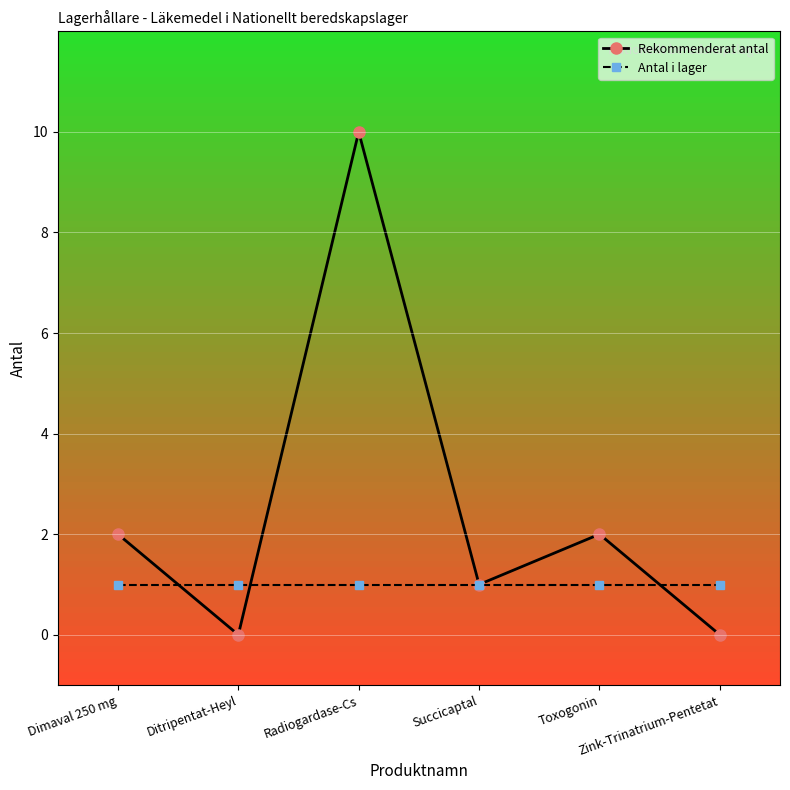

Which series has the widest spread of values?

Rekommenderat antal